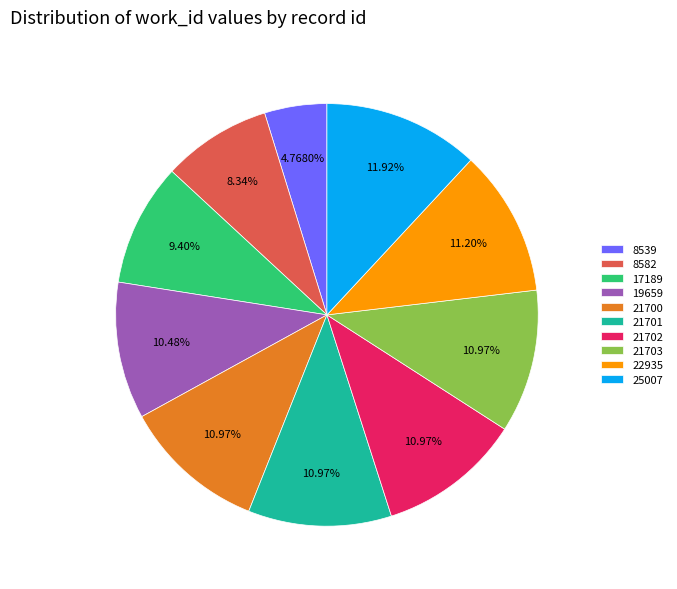

What percentage is the 21702 slice, to the nearest percent?

11%